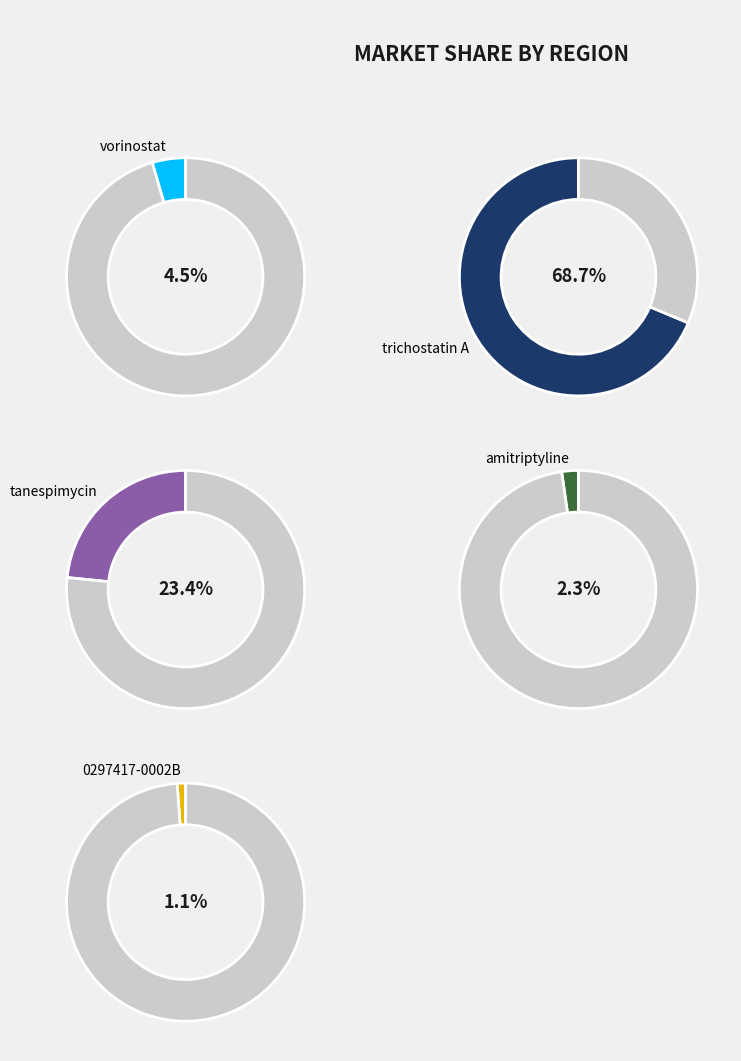

True or false: 0297417-0002B accounts for 1% of the total.

True